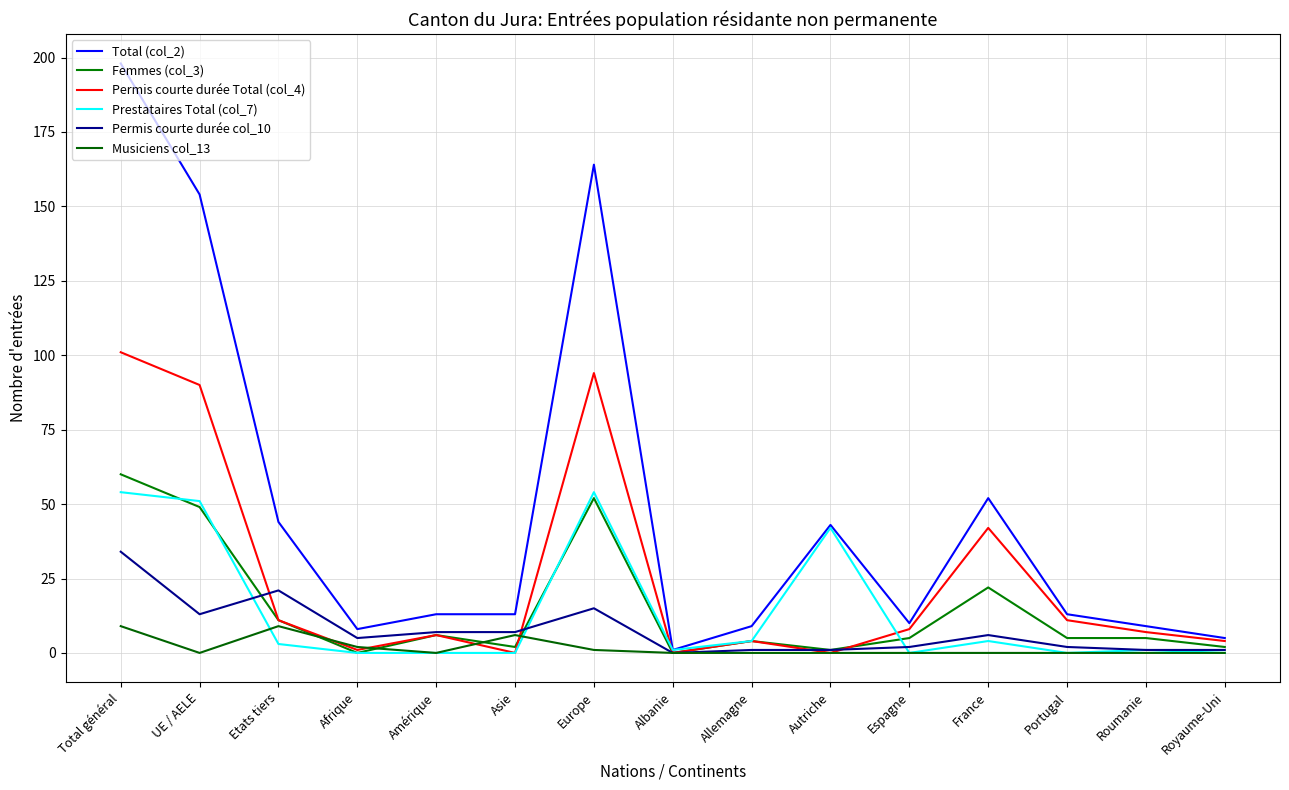

Which series has the largest total across all categories?

Total (col_2)